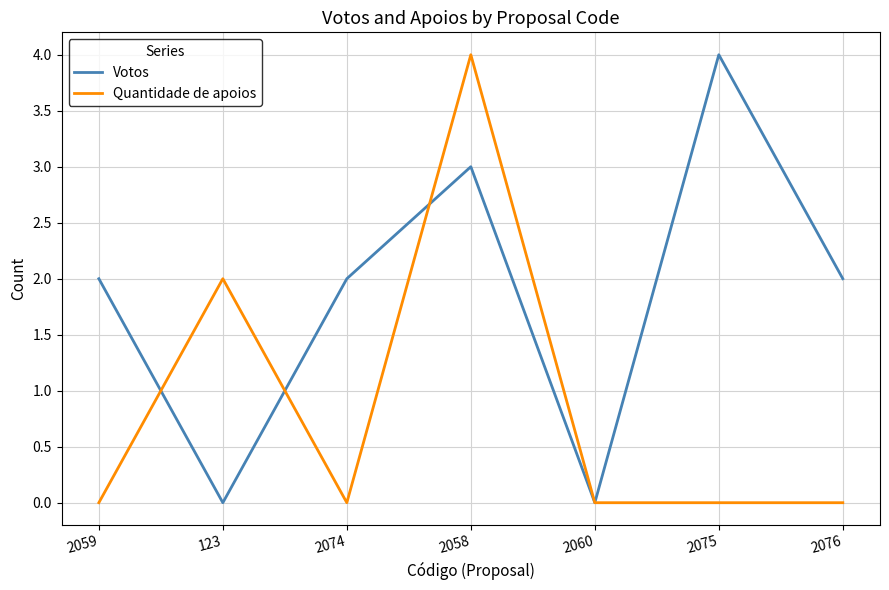

True or false: Votos and Quantidade de apoios cross at least once.

True